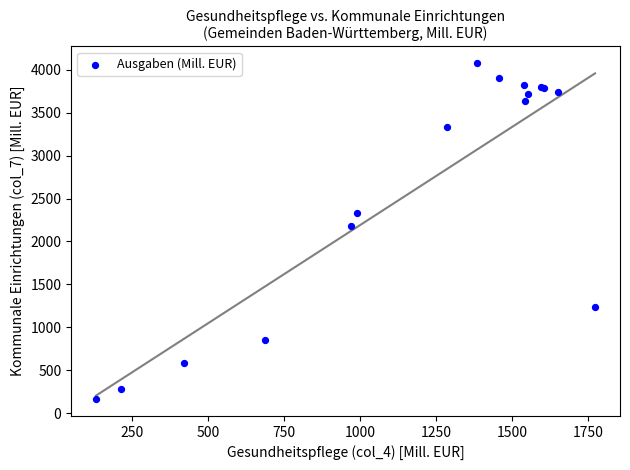

What Y value in the scatter plot is closest to 2120?

2175.5